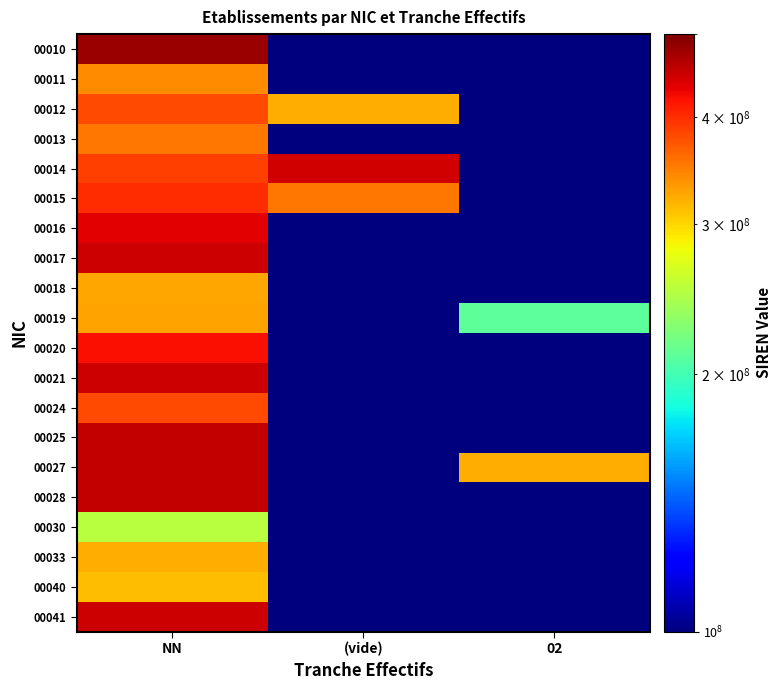

Reading left to right, list all the values displayed in this chart.

00010: NN=479520314	(vide)=1	02=1
00011: NN=339844599	(vide)=1	02=1
00012: NN=380525592	(vide)=320828080	02=1
00013: NN=351828652	(vide)=1	02=1
00014: NN=388187551	(vide)=444774574	02=1
00015: NN=399035443	(vide)=353176464	02=1
00016: NN=434797528	(vide)=1	02=1
00017: NN=448541532	(vide)=1	02=1
00018: NN=324747732	(vide)=1	02=1
00019: NN=328009949	(vide)=1	02=210900494
00020: NN=420625048	(vide)=1	02=1
00021: NN=447786914	(vide)=1	02=1
00024: NN=380525592	(vide)=1	02=1
00025: NN=452248990	(vide)=1	02=1
00027: NN=453335507	(vide)=1	02=320691678
00028: NN=452645039	(vide)=1	02=1
00030: NN=250900164	(vide)=1	02=1
00033: NN=320691678	(vide)=1	02=1
00040: NN=313666356	(vide)=1	02=1
00041: NN=448030239	(vide)=1	02=1